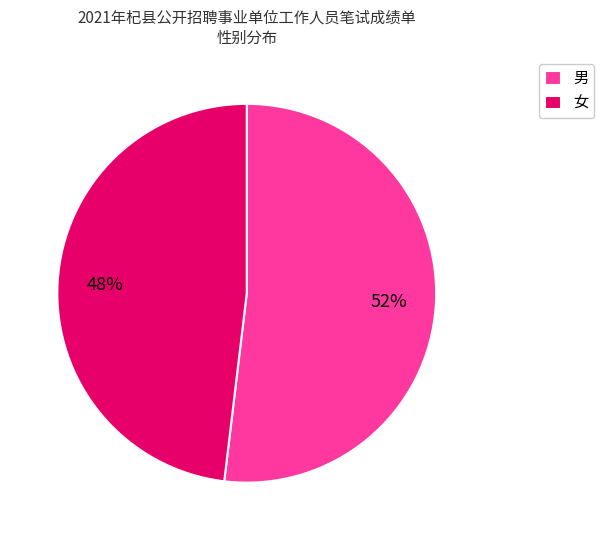

True or false: 男 accounts for 52% of the total.

True